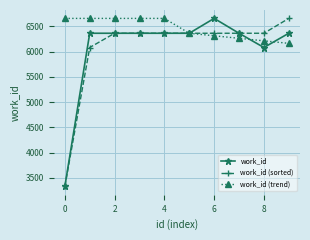

What is the value of the work_id point at the 6th from the left?

6365